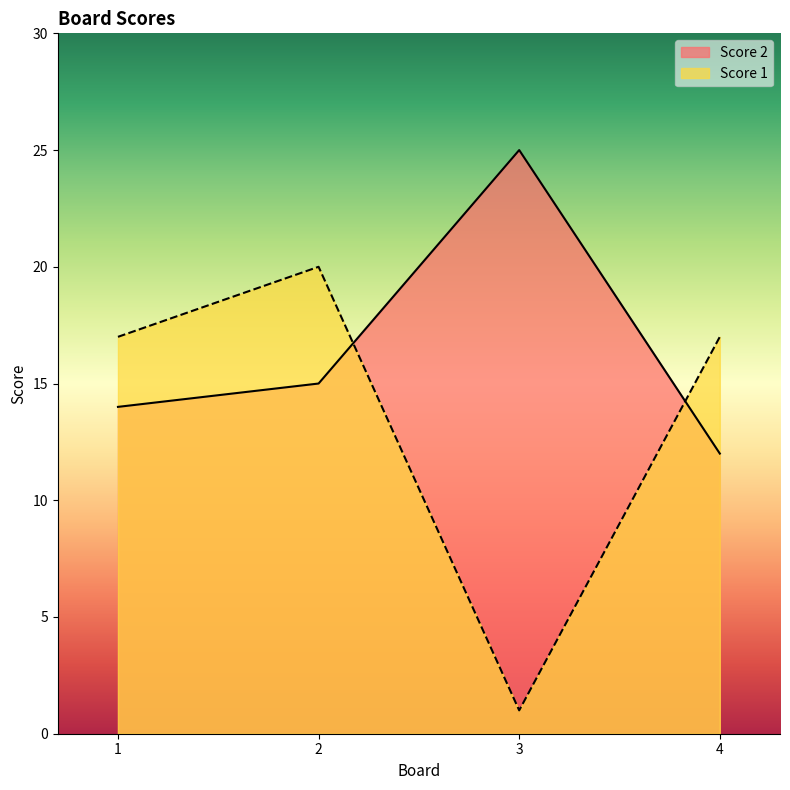

At 2, list the series in order from smallest to largest.

Score 2, Score 1